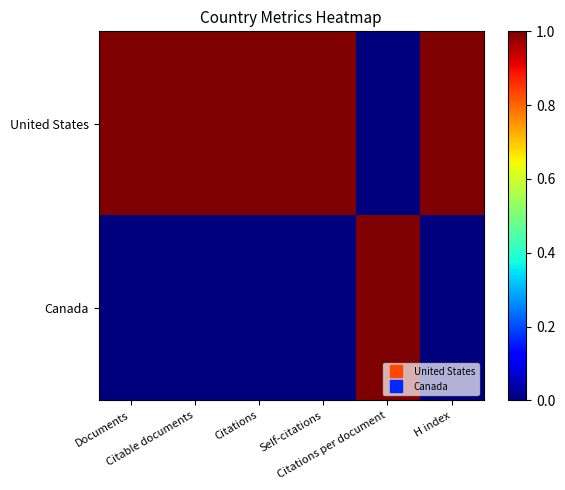

Which series has the largest total across all categories?

United States